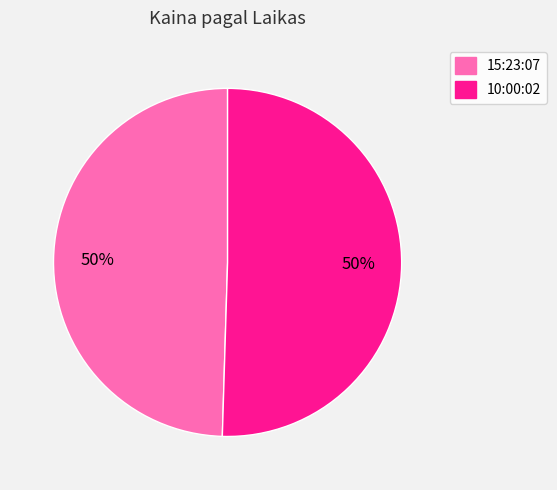

Approximately how many times larger is the value at 15:23:07 compared to 10:00:02?

1.0